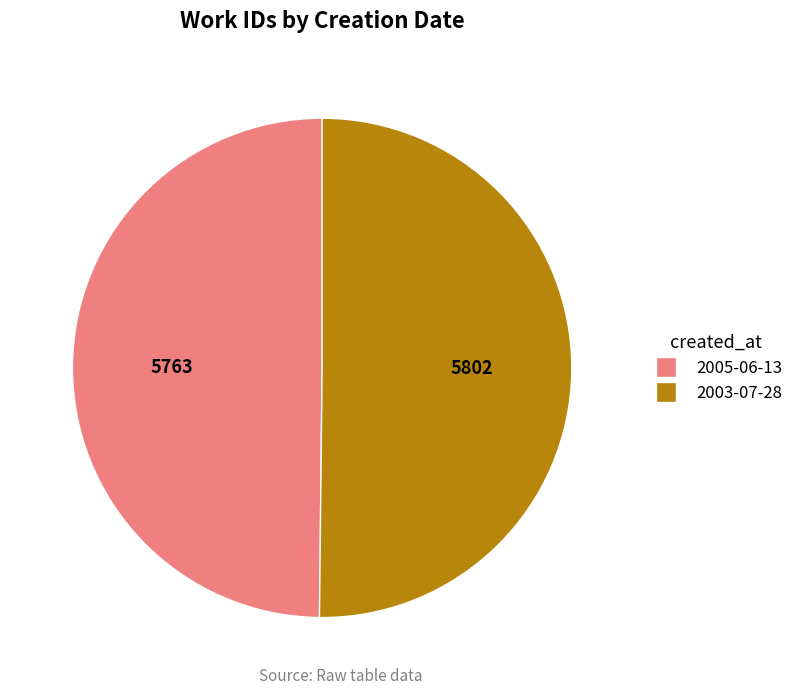

Do 2003-07-28 and 2005-06-13 together represent more than half of the pie?

Yes